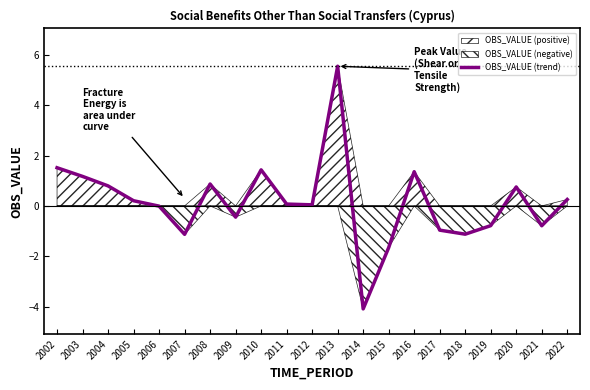

How many negative values are there?

9